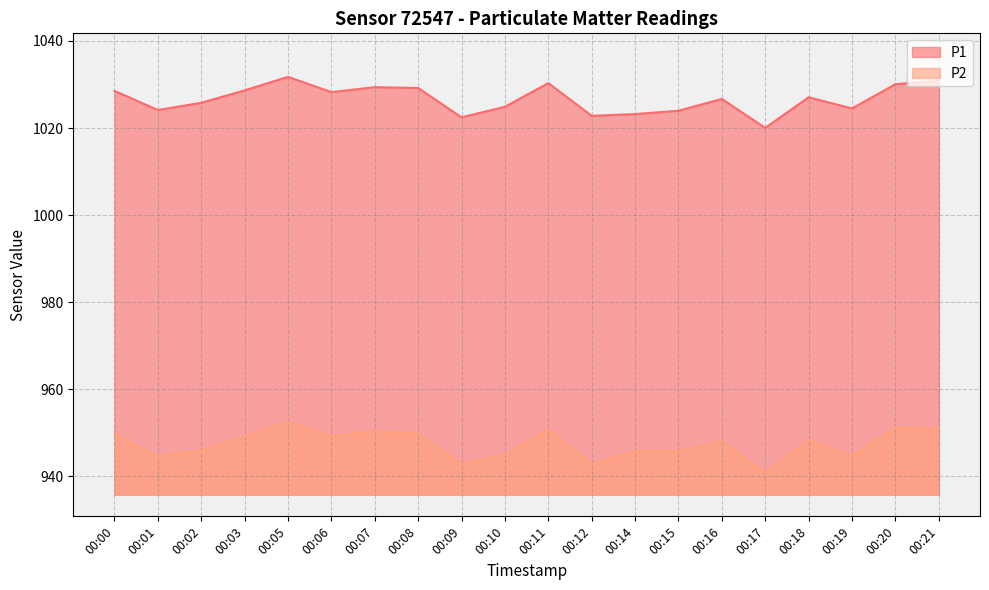

Which series has the largest range (max minus min)?

P1